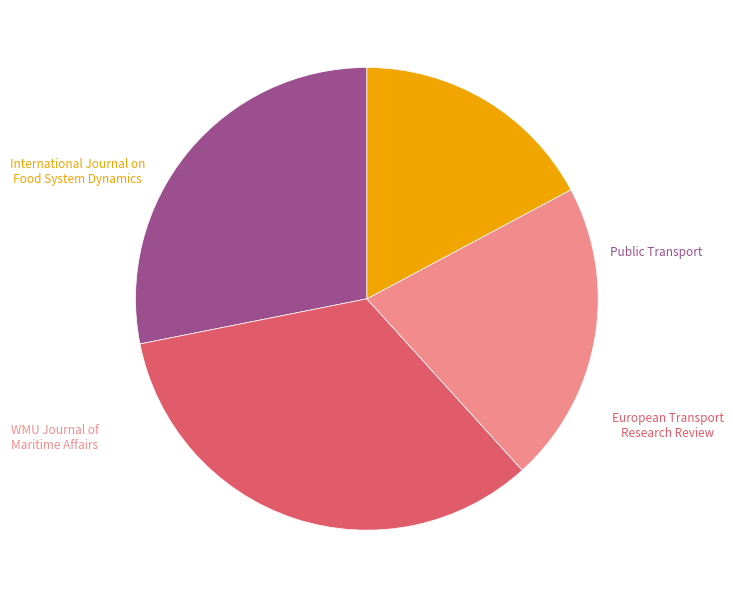

To the nearest percent, what portion does Public Transport represent?

28%